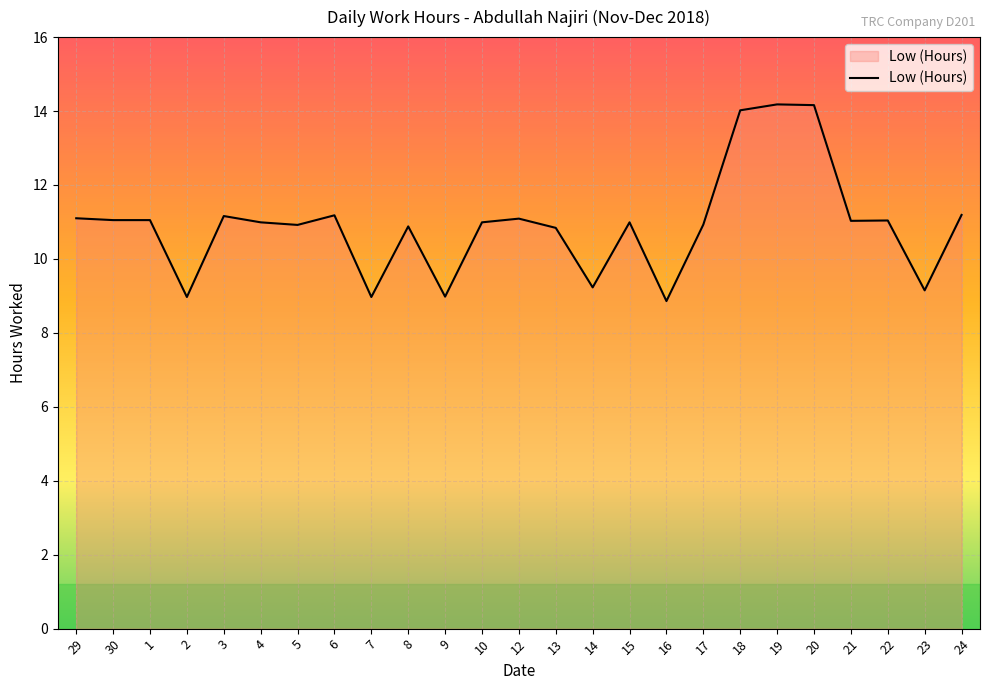

How many lines are shown in the chart?

1